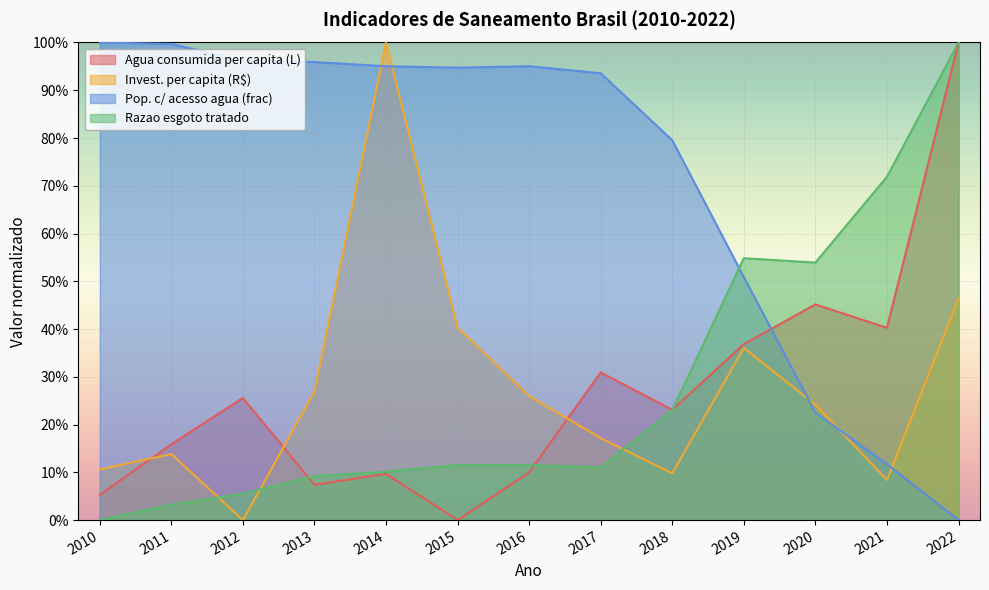

True or false: Pop. c/ acesso agua (frac) has a value of 0.9 at 2015.

True